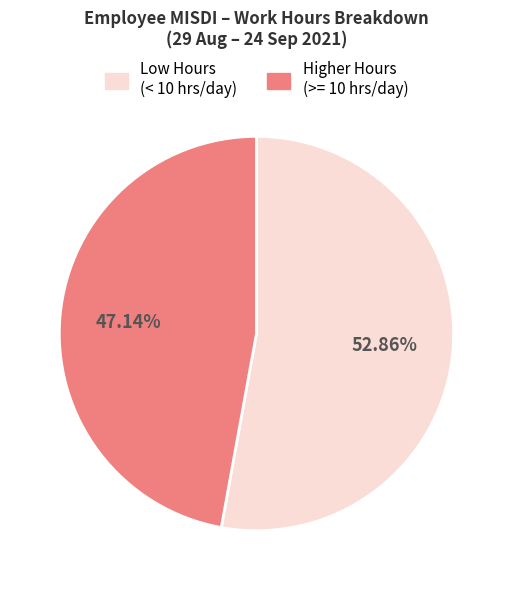

Is there a majority slice in this chart?

Yes